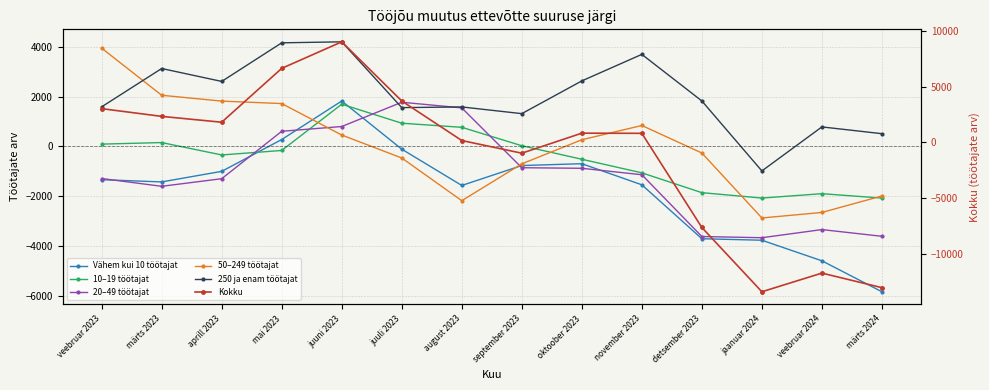

What is the lowest value of the 250 ja enam töötajat series?

-985